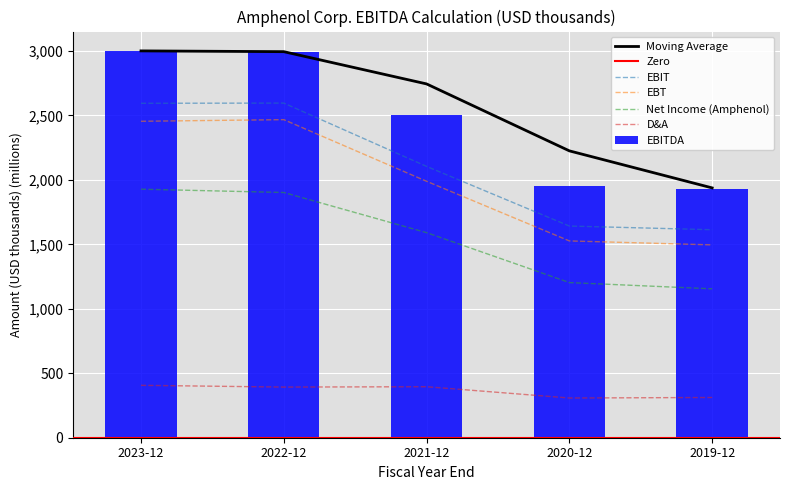

What is the difference between the EBITDA values at 2023-12 and 2020-12?

1050.6